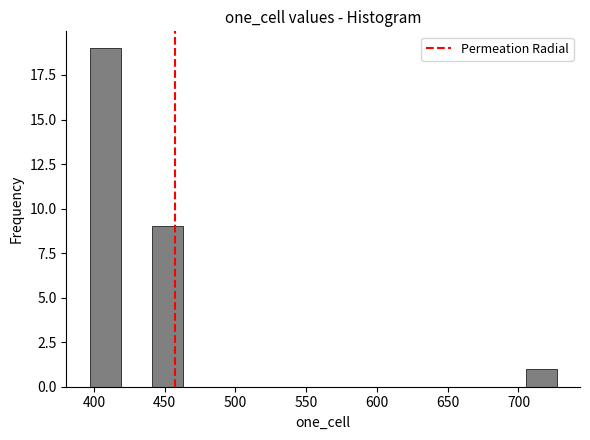

Which range on the x-axis has the tallest bar?

397 to 419